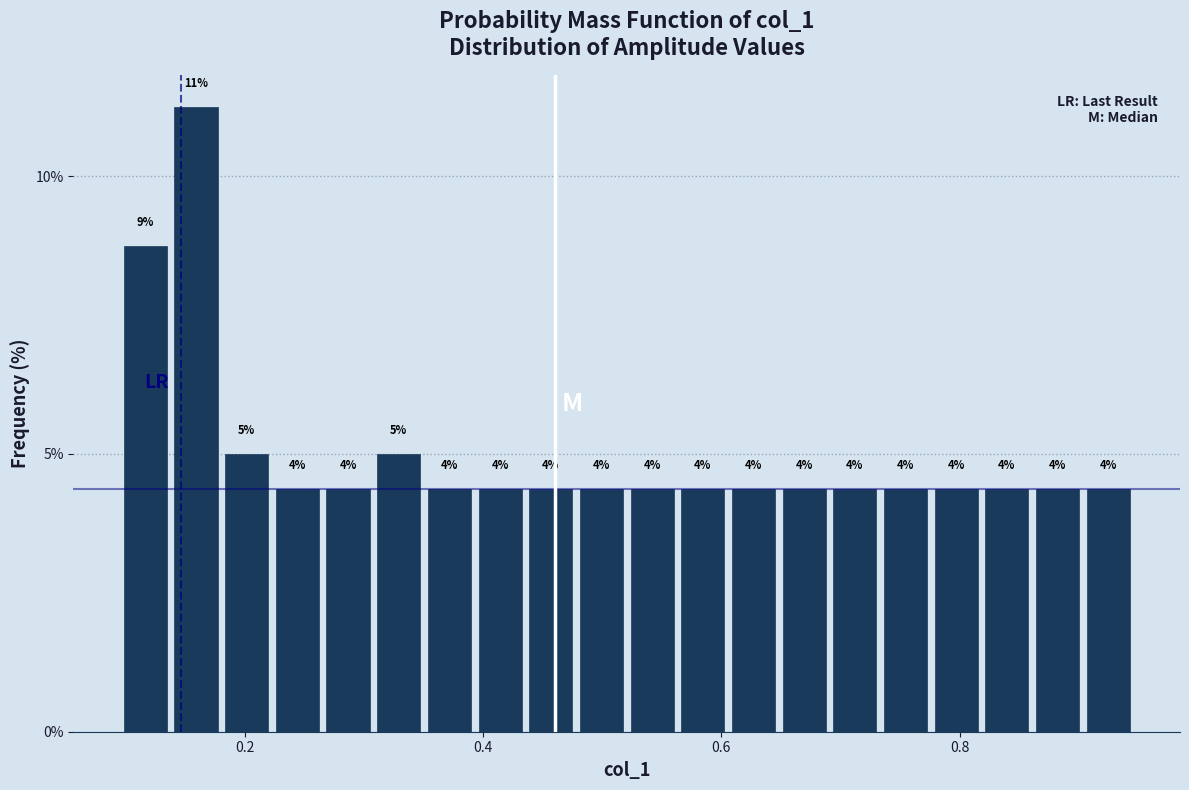

Around what value on the x-axis is the tallest bar? Give the approximate position of its centre, as read against the axis.

0.16